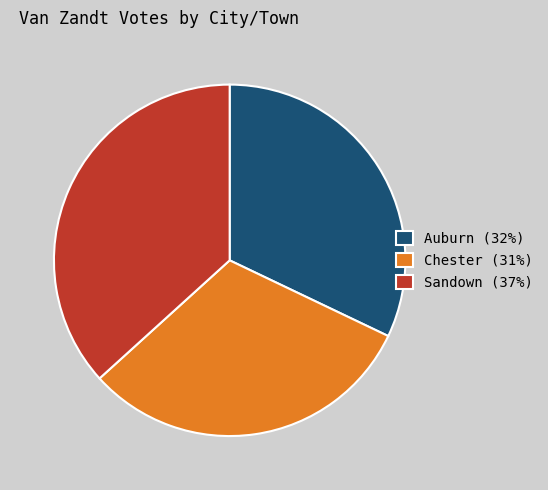

How many slices are in this pie chart?

3